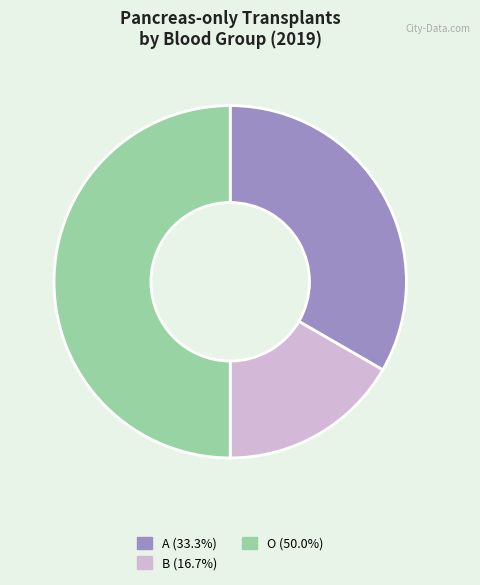

How many segments does this pie chart have?

3